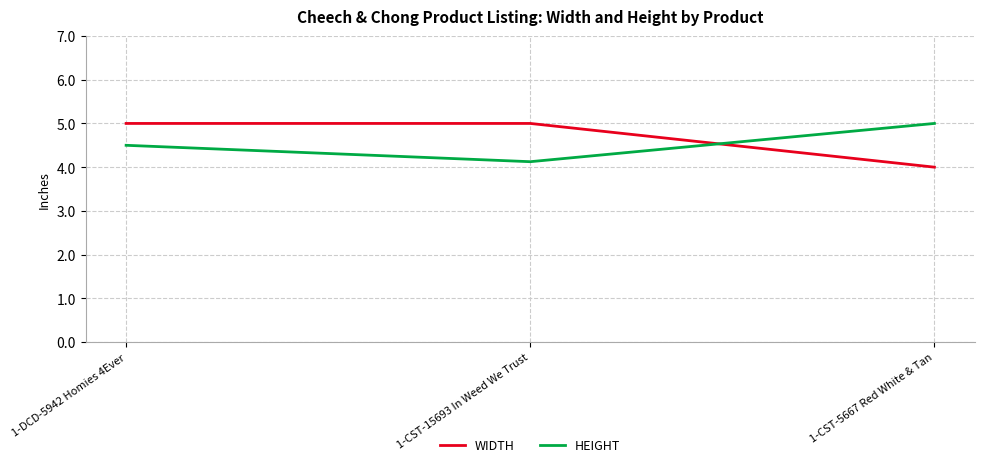

What is the smallest value displayed?

4.0